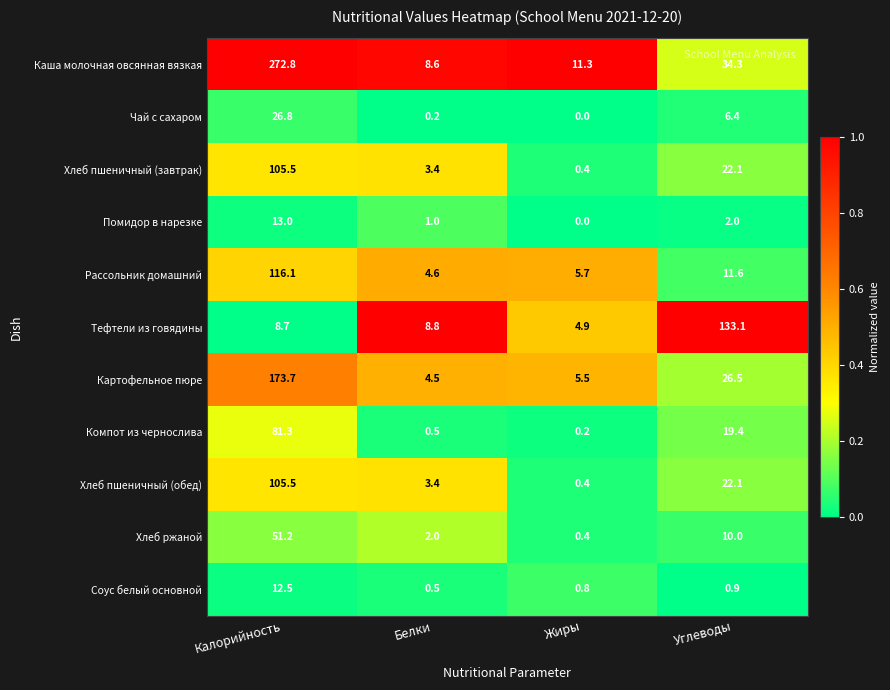

Which series has the largest range (max minus min)?

Каша молочная овсянная вязкая